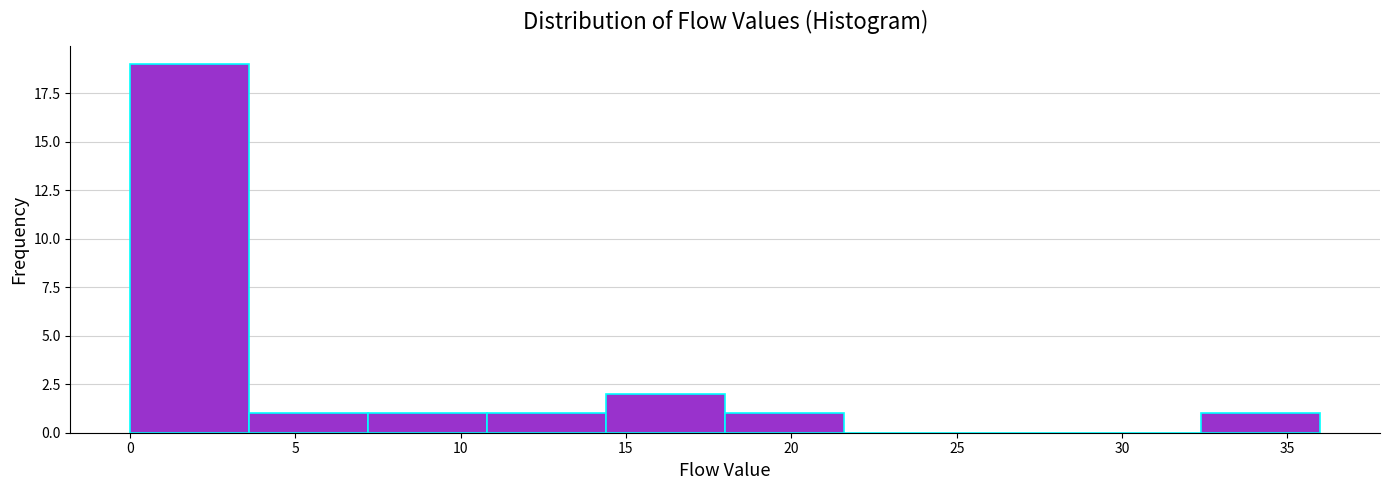

Reading left to right, list every bar in this chart as the range it spans on the x-axis followed by its height. Neither the bar edges nor the heights are printed on the chart, so give them approximately, as read against the axes.

0.0 to 3.6: 19
3.6 to 7.2: 1
7.2 to 10.8: 1
10.8 to 14.4: 1
14.4 to 18.0: 2
18.0 to 21.6: 1
21.6 to 25.2: 0
25.2 to 28.8: 0
28.8 to 32.4: 0
32.4 to 36.0: 1